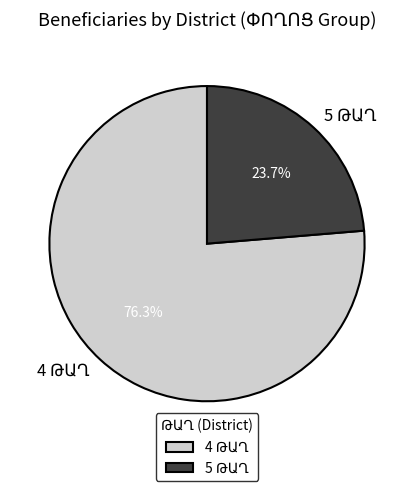

Does any single category account for the majority?

Yes